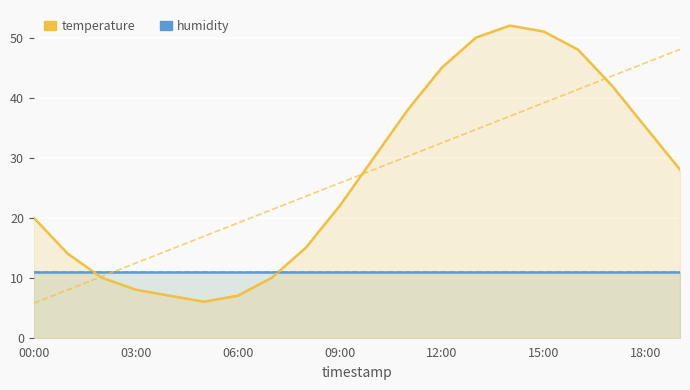

Is it true that temperature equals 28.9 at 09:00?

False